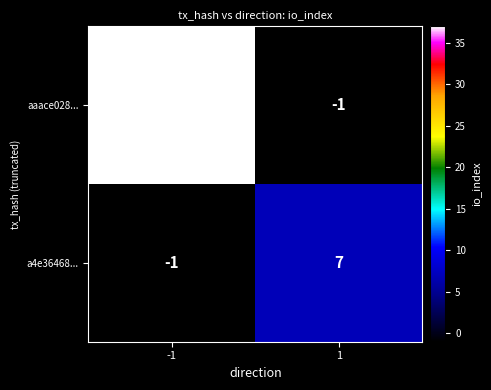

Is it true that a4e36468... equals 3 at 1?

False